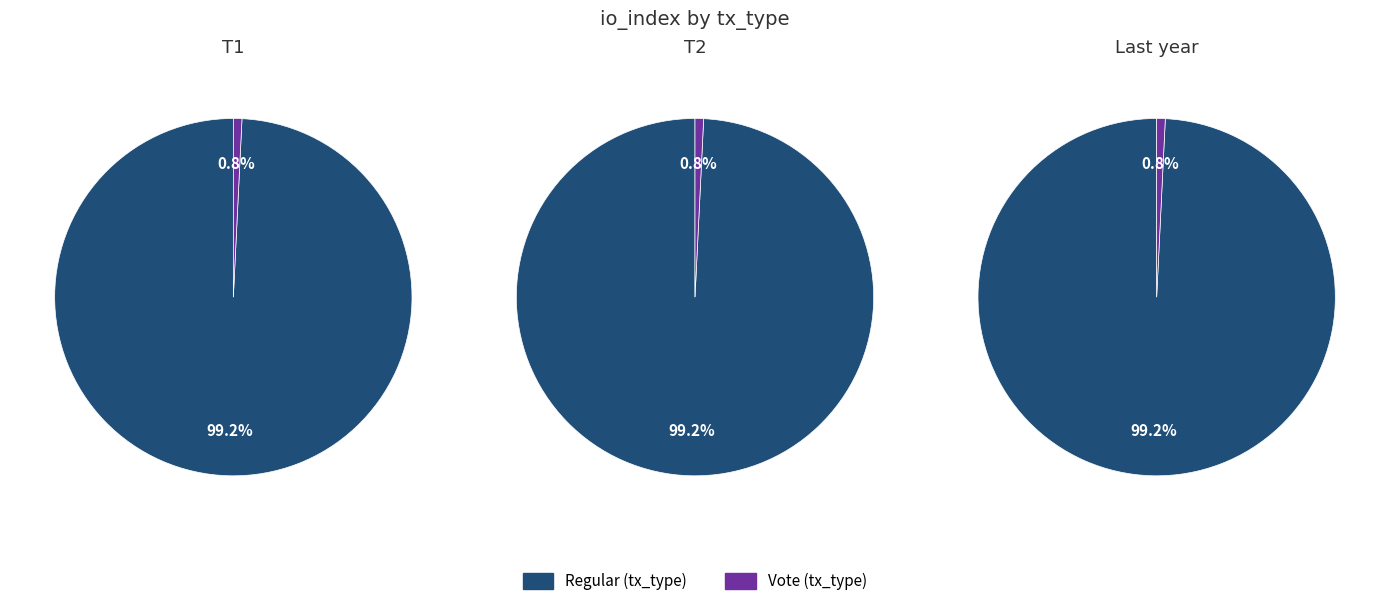

How many segments does this pie chart have?

2